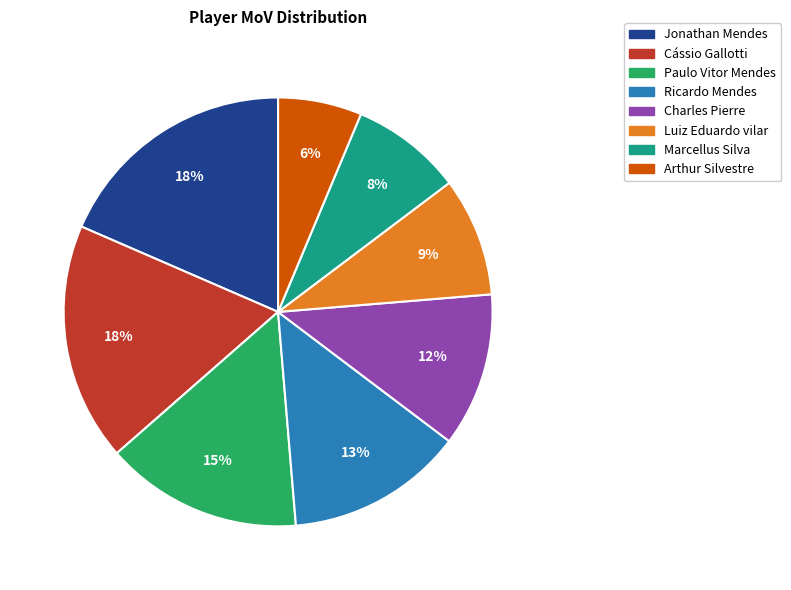

True or false: Charles Pierre accounts for 2% of the total.

False